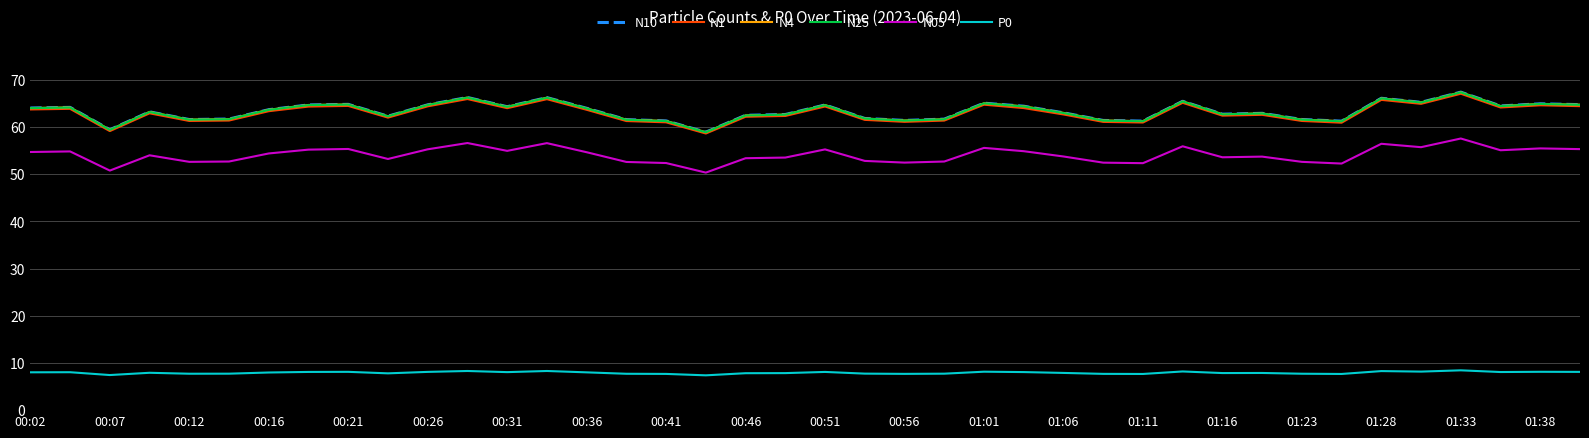

Which series has the largest range (max minus min)?

N10